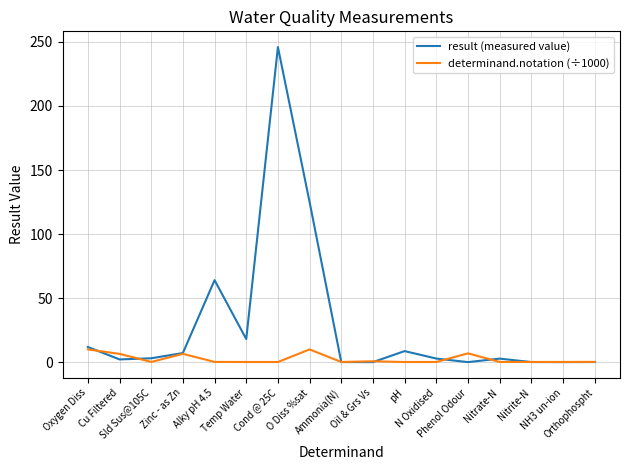

At which label is result (measured value) closest to 123?

O Diss %sat